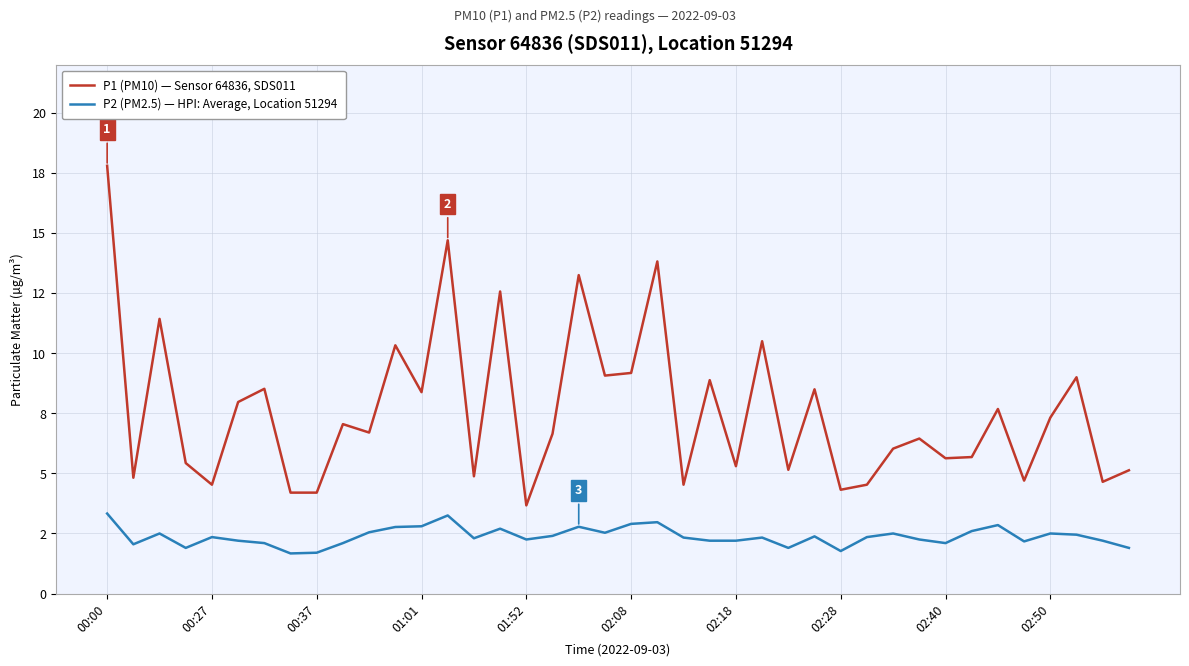

List the labels in order of P1 (PM10) — Sensor 64836, SDS011 value, smallest first.

16, 02:28, 02:40, 28, 01:52, 22, 29, 38, 35, 00:27, 14, 39, 26, 24, 01:01, 32, 33, 30, 31, 17, 10, 02:50, 36, 34, 02:08, 12, 27, 02:18, 23, 37, 19, 20, 11, 25, 00:37, 15, 18, 21, 13, 00:00